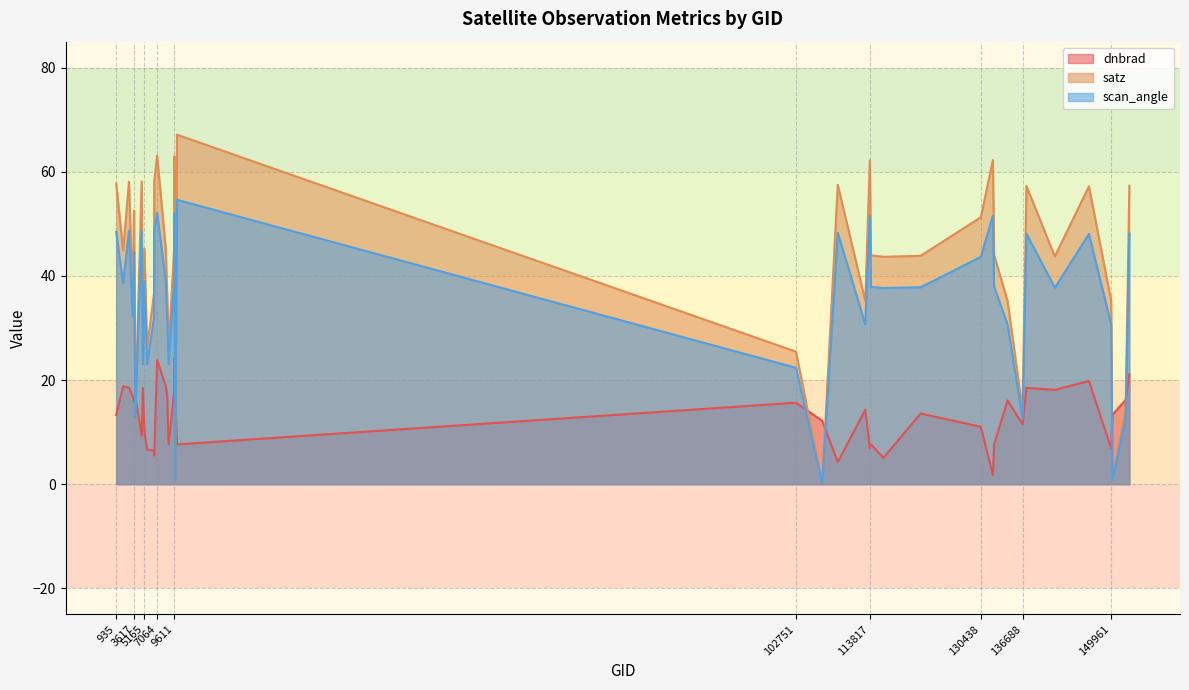

True or false: dnbrad has more than 0 points higher than both neighbors.

True